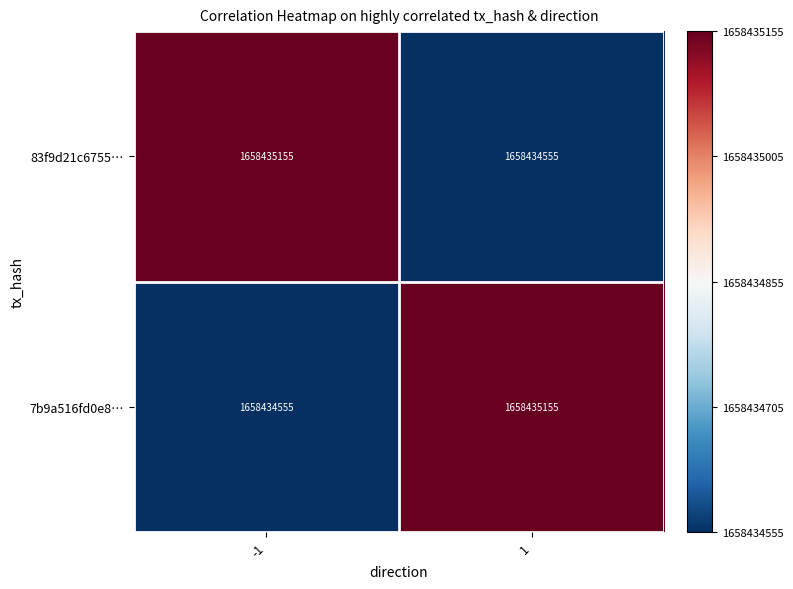

True or false: 7b9a516fd0e8… has a value of -1 at -1.

False